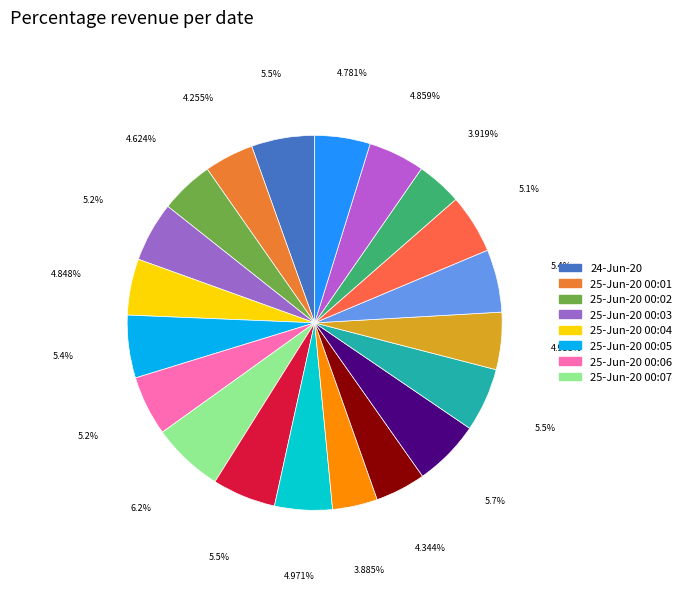

Is there any slice that represents more than half of the pie?

No